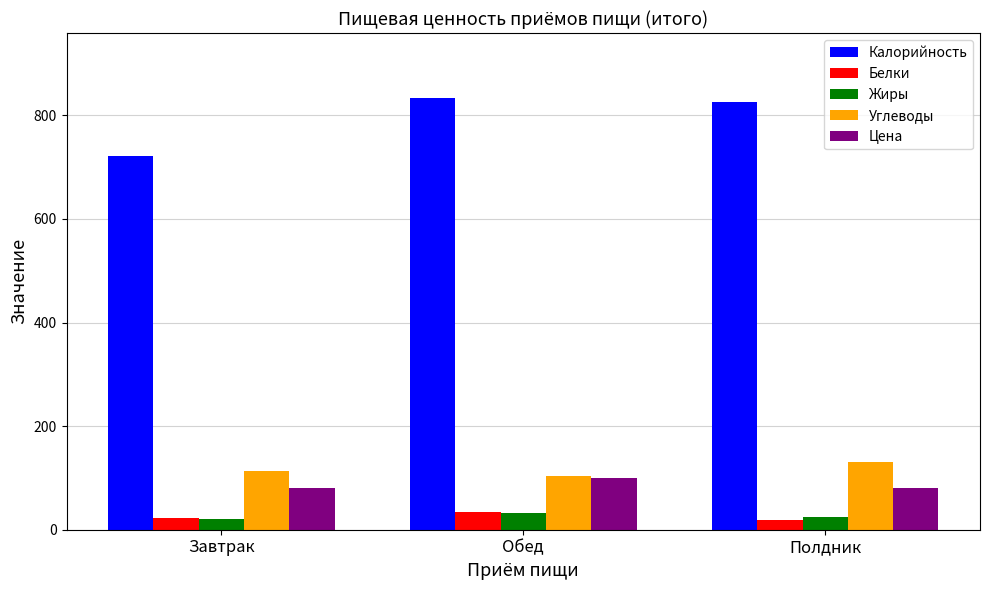

What is the lowest value of the Цена series?

80